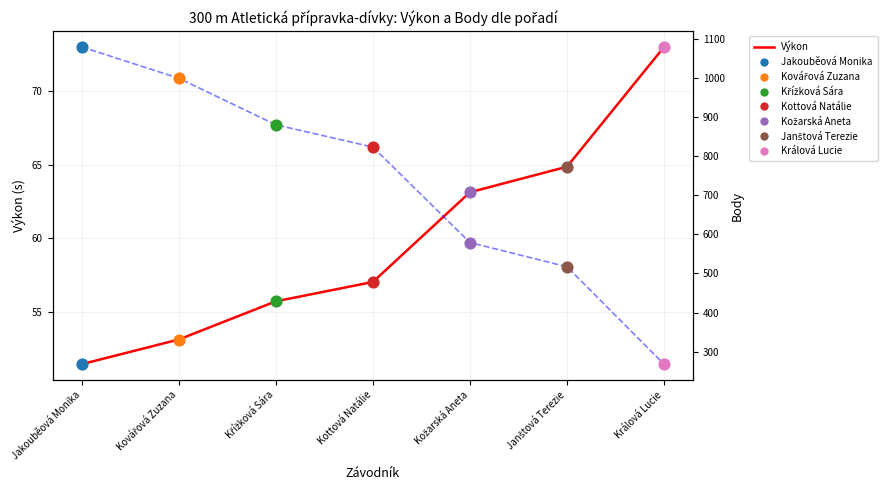

At how many categories does at least one series exceed 769?

4